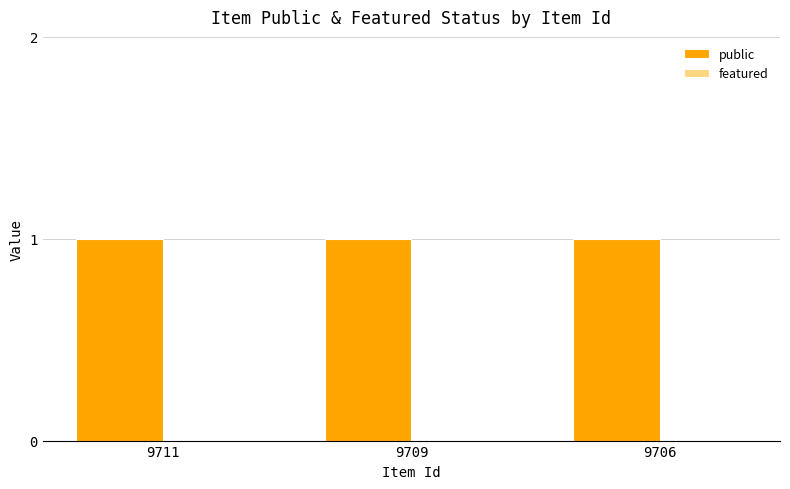

What is the total value across all series at 9711?

1